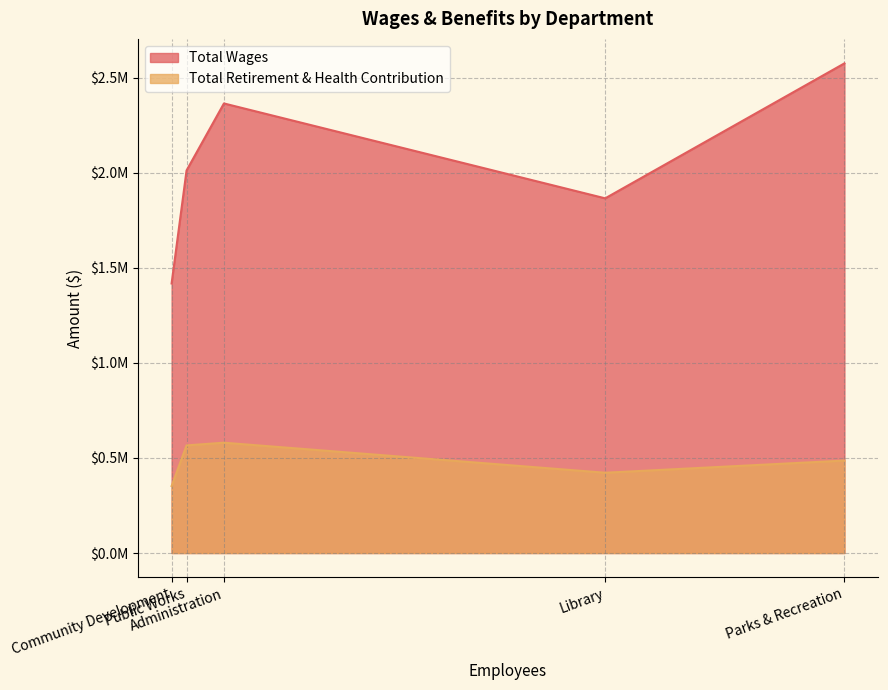

At how many categories does at least one series exceed 2001342?

3